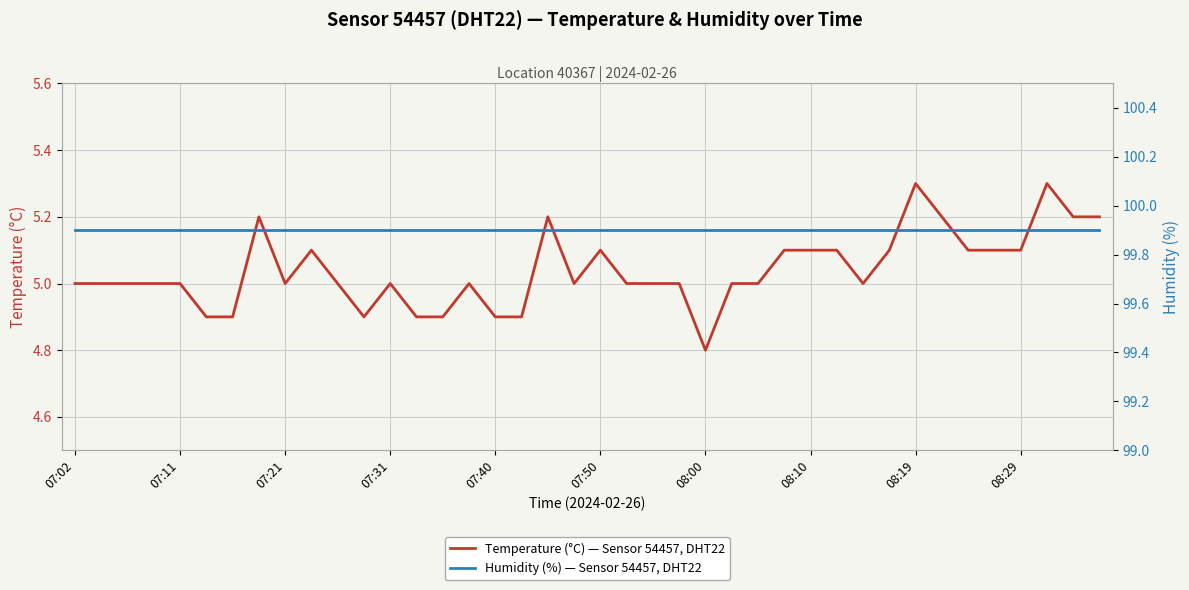

What is the difference between the highest and lowest values at 38?

94.7